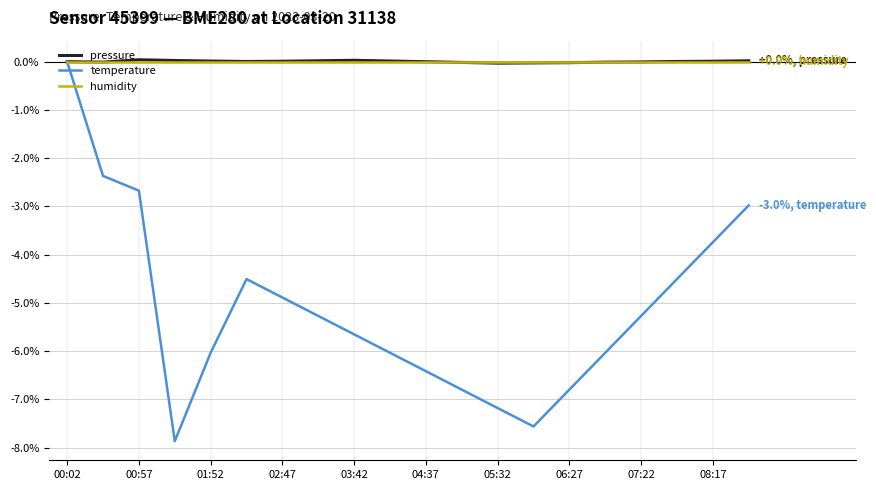

Which series has the widest spread of values?

temperature